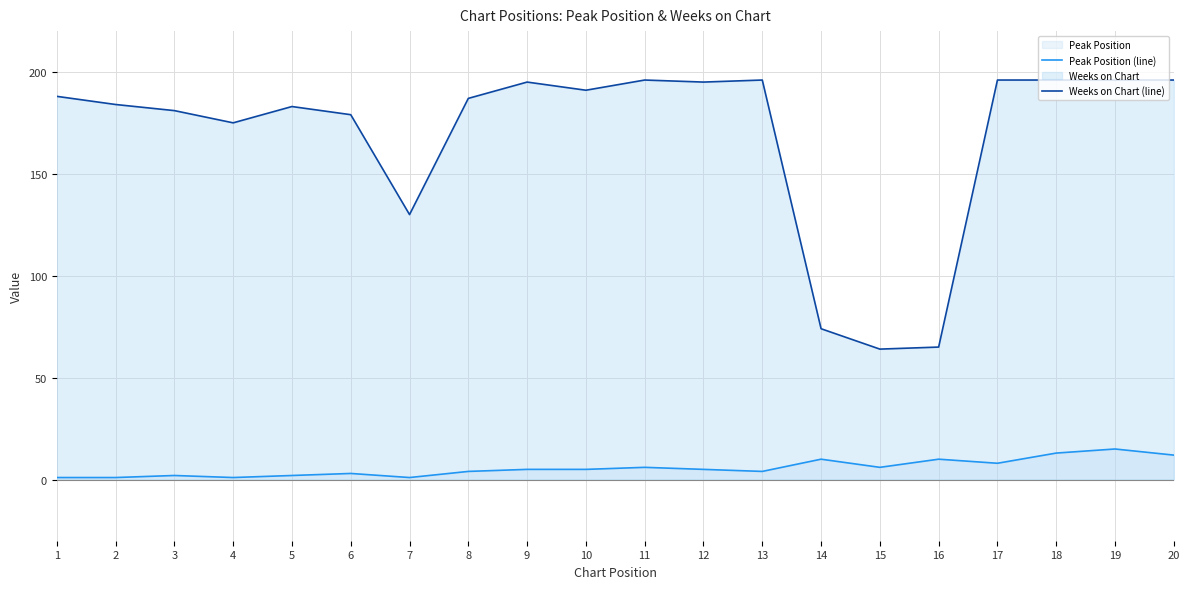

What is the average value of the Peak Position (line) series?

6